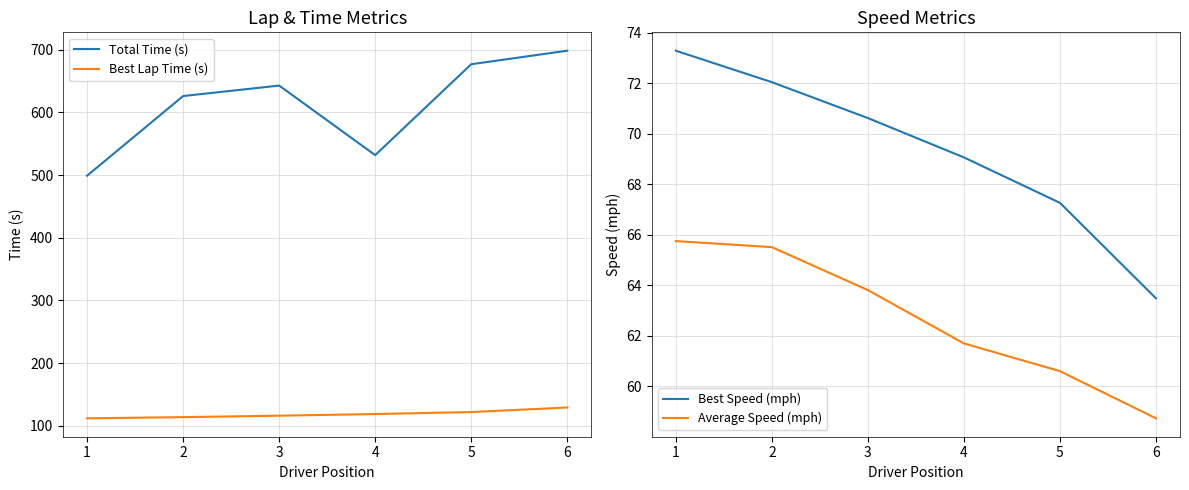

What is the difference between the maximum and minimum values in the Best Lap Time (s) series?

17.3